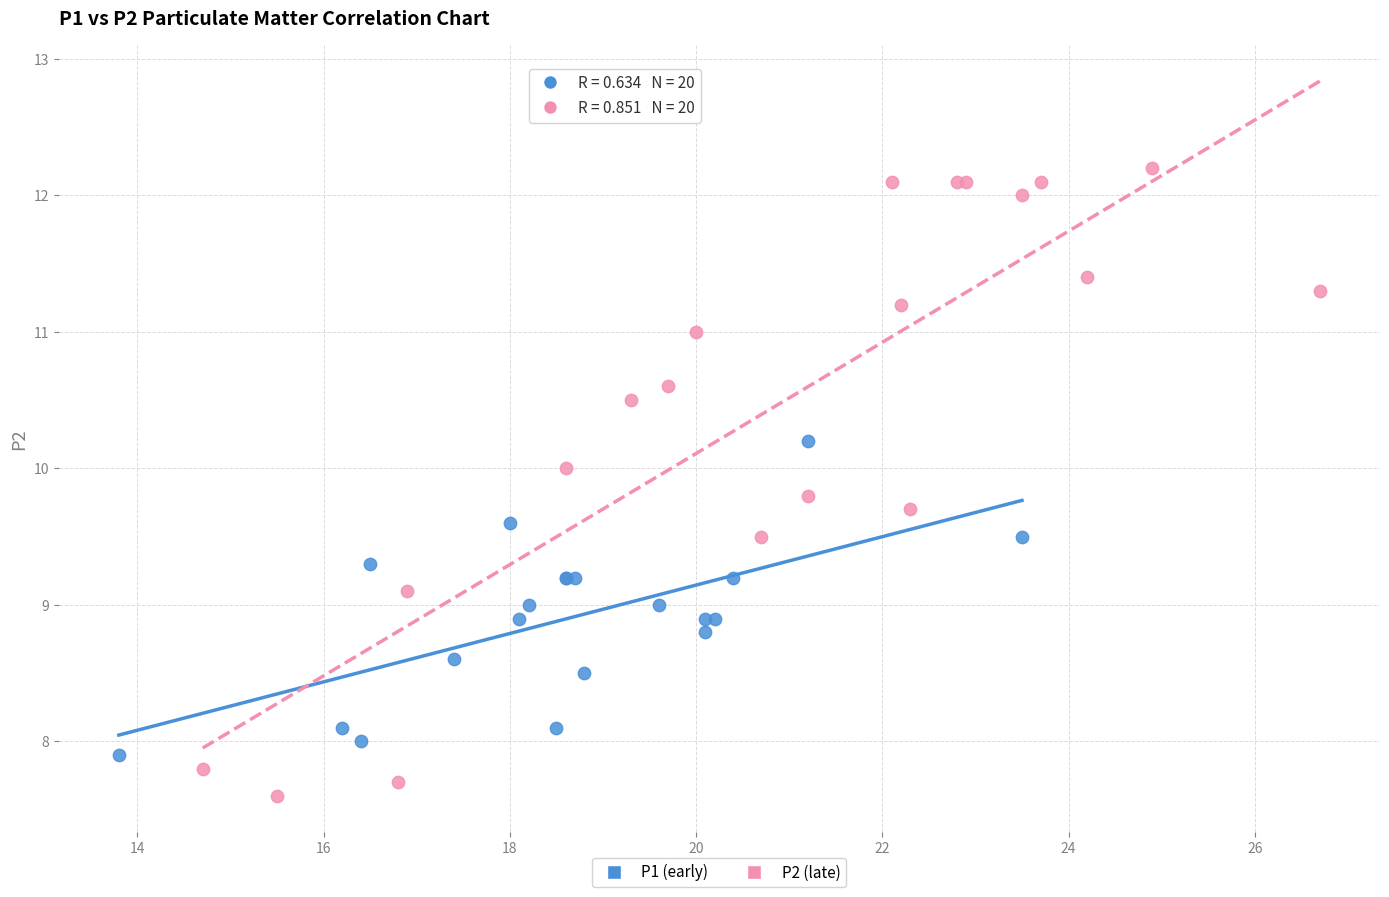

Which series contains the highest Y value?

P2 (late)